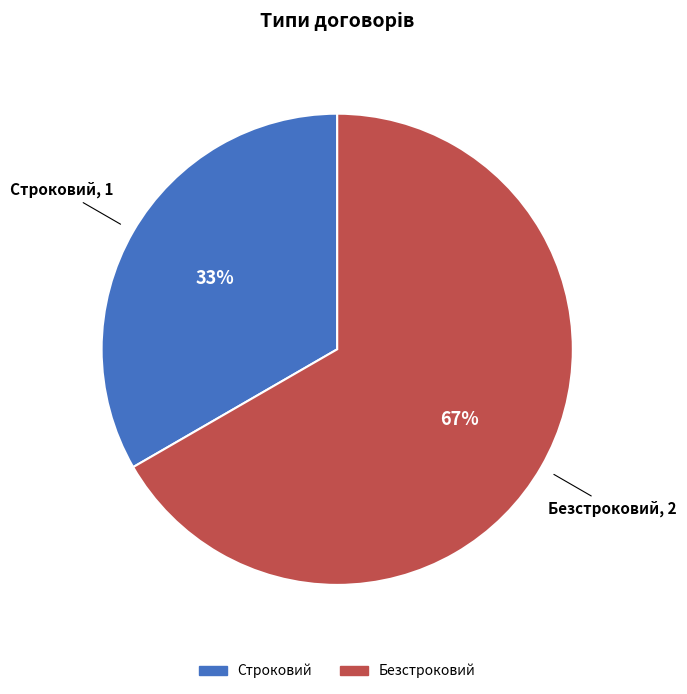

What is the ratio of the value at Безстроковий to the value at Строковий?

2.0